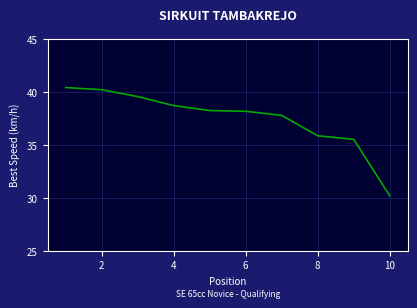

What is the difference between the maximum and minimum values?

10.2